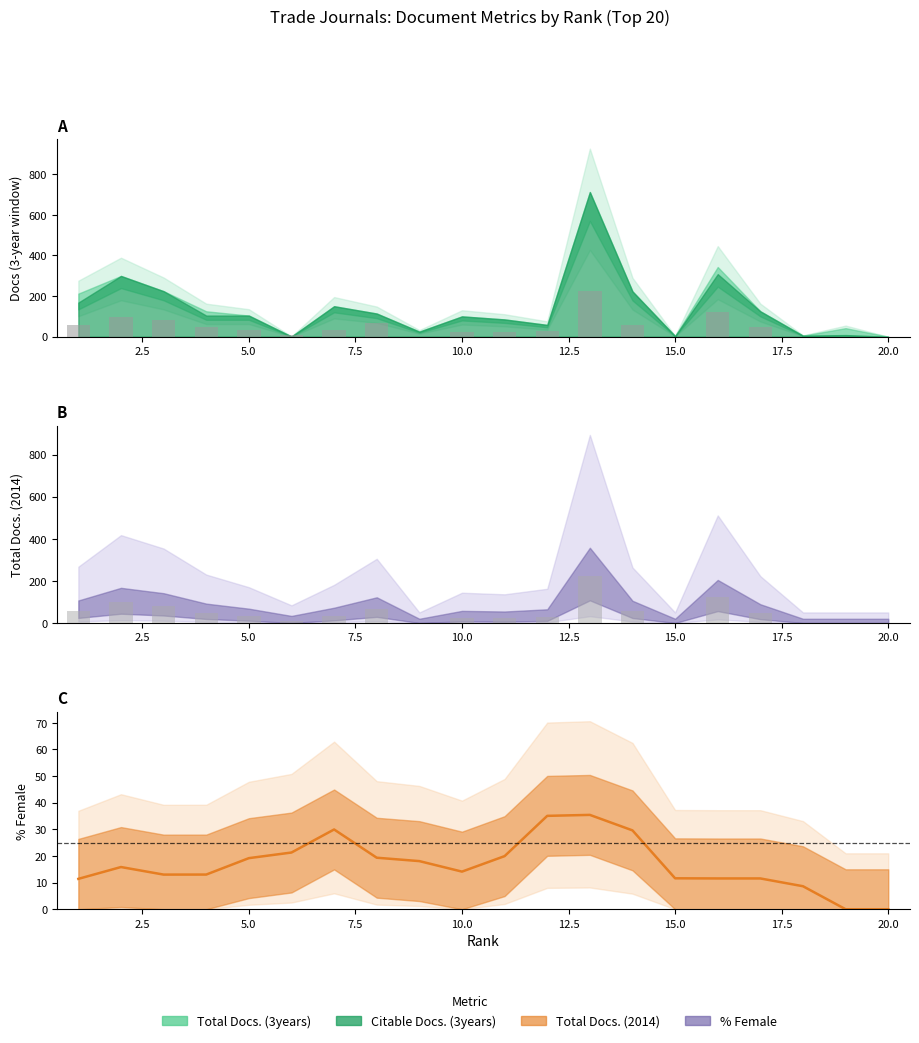

What is the difference between the highest and lowest values at 20.0?

18.1